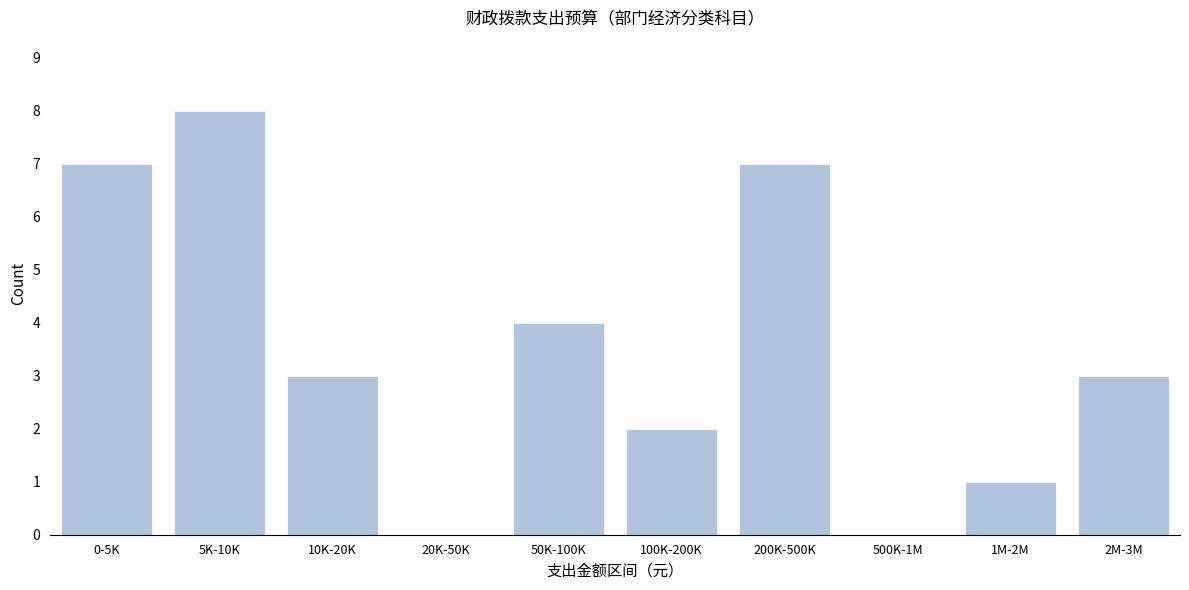

Reading right to left, transcribe all the data shown in this chart.

2M-3M=3	1M-2M=1	500K-1M=0	200K-500K=7	100K-200K=2	50K-100K=4	20K-50K=0	10K-20K=3	5K-10K=8	0-5K=7